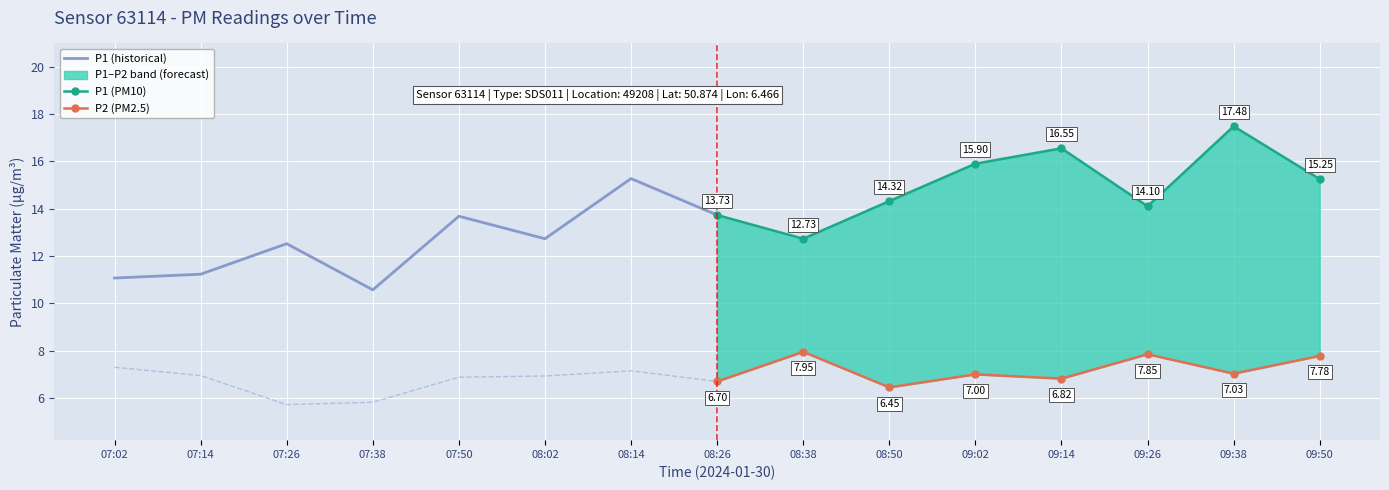

Rank the series by their average value, from lowest to highest.

P2 (PM2.5), P1 (historical), P1 (PM10)